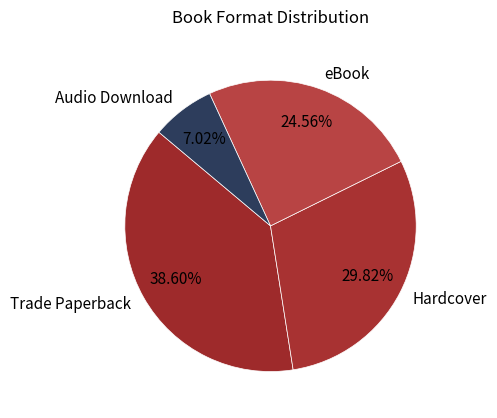

To the nearest percent, what is the difference between the Hardcover and Audio Download slice percentages?

23%